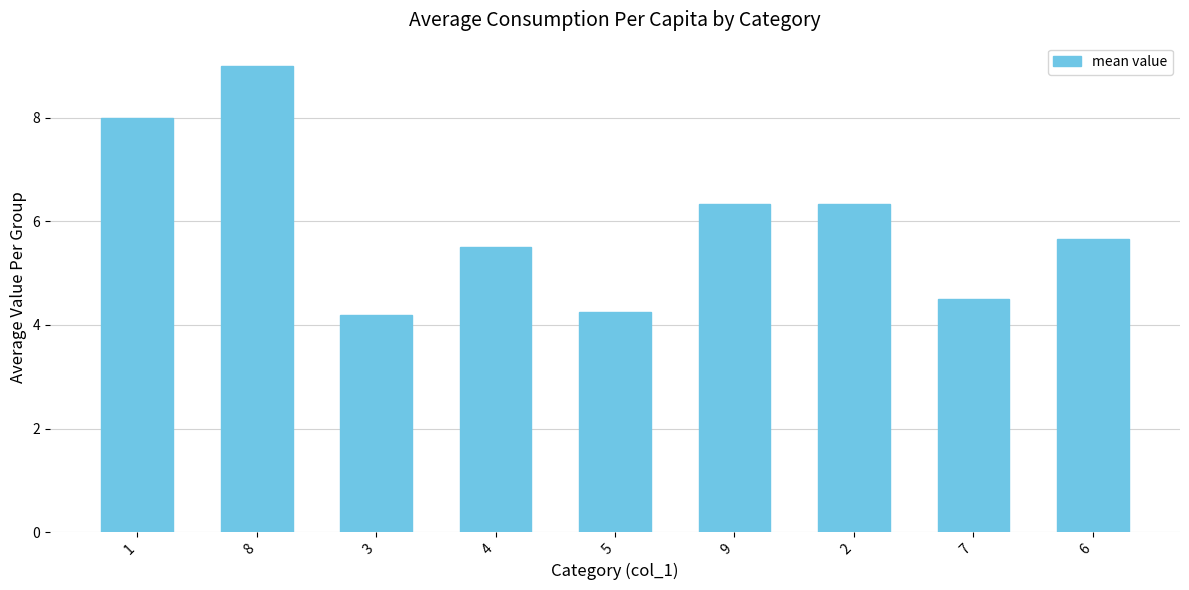

What is the change in value from 5 to 2?

+2.1